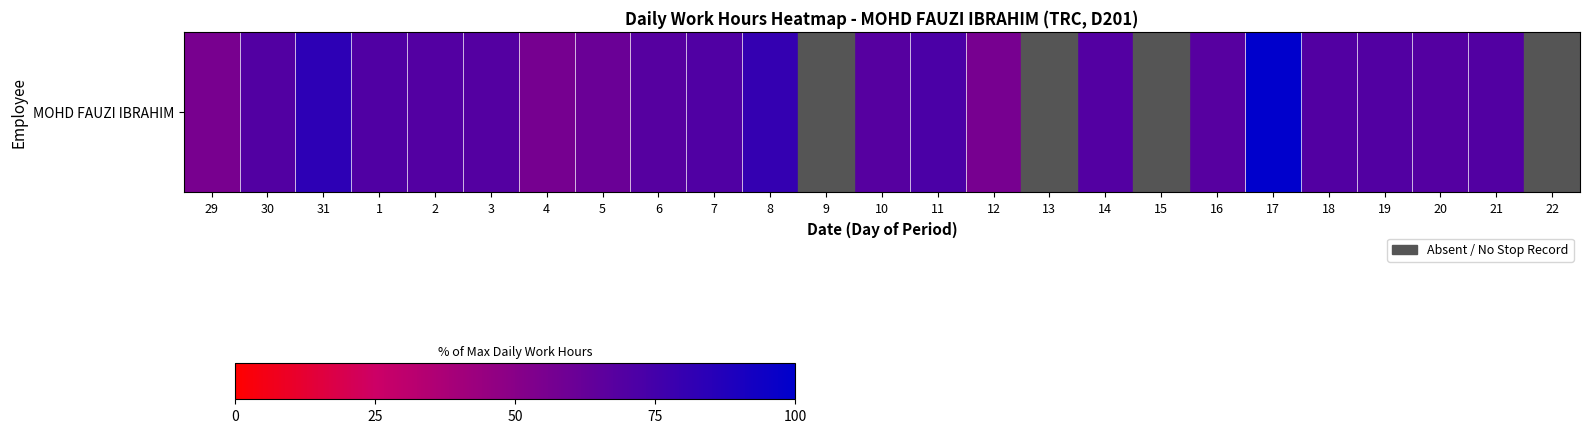

List the labels in order of value, largest first.

17, 31, 8, 11, 1, 7, 18, 30, 21, 19, 14, 2, 3, 20, 10, 6, 16, 5, 4, 12, 29, 9, 13, 15, 22